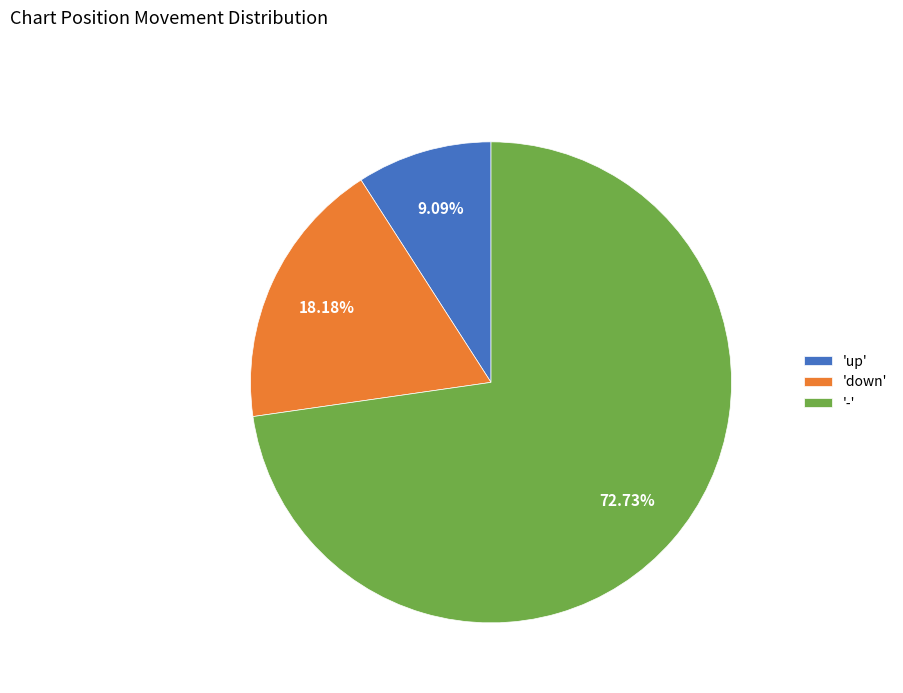

Rank the categories by value from lowest to highest.

'up', 'down', '-'